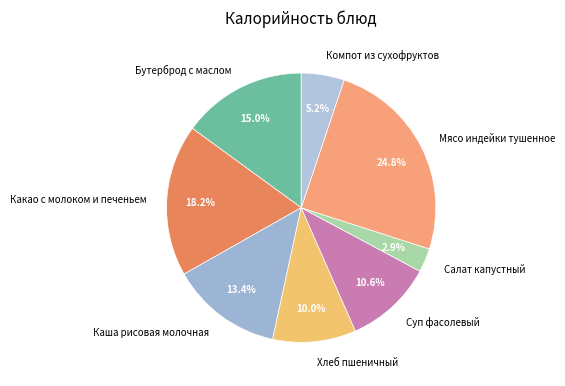

Is there any slice that represents more than half of the pie?

No